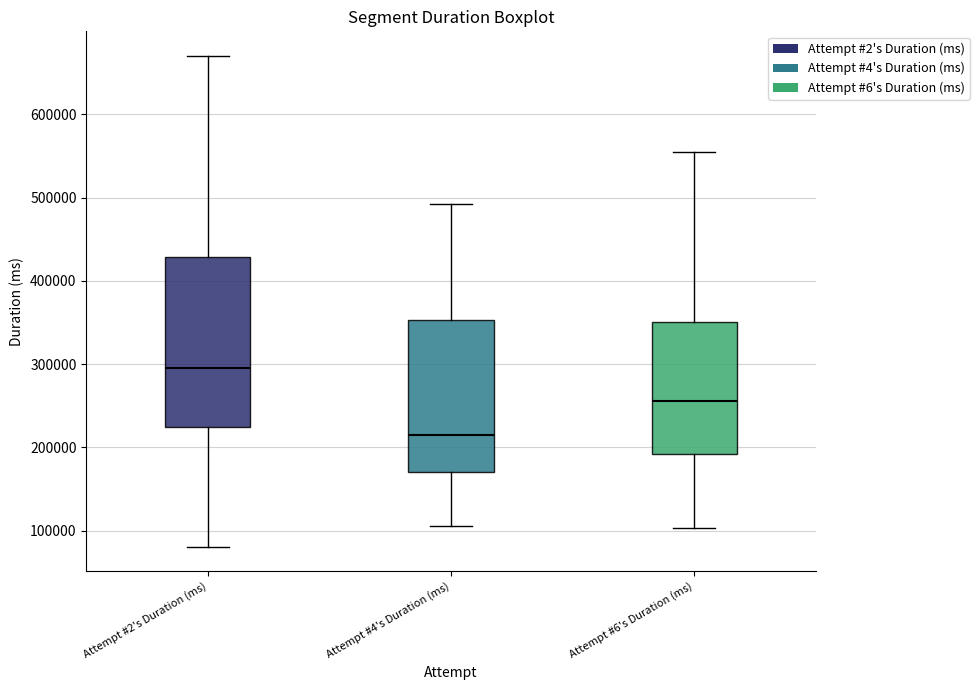

Reading left to right, transcribe this box plot: for each box, give where its median line is, the range the box spans, and where its two whiskers end, as read against the y-axis. The values are not printed on the chart, so give them approximately, as read against the axis.

Attempt #2's Duration (ms): median 300000, box 220000 to 430000, whiskers 80000 to 670000
Attempt #4's Duration (ms): median 220000, box 170000 to 350000, whiskers 110000 to 490000
Attempt #6's Duration (ms): median 260000, box 190000 to 350000, whiskers 100000 to 550000